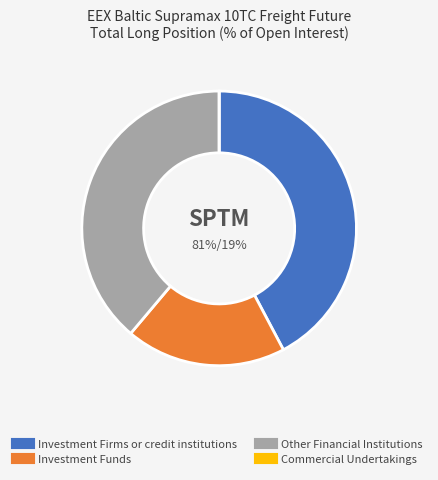

How many slices are in this pie chart?

4